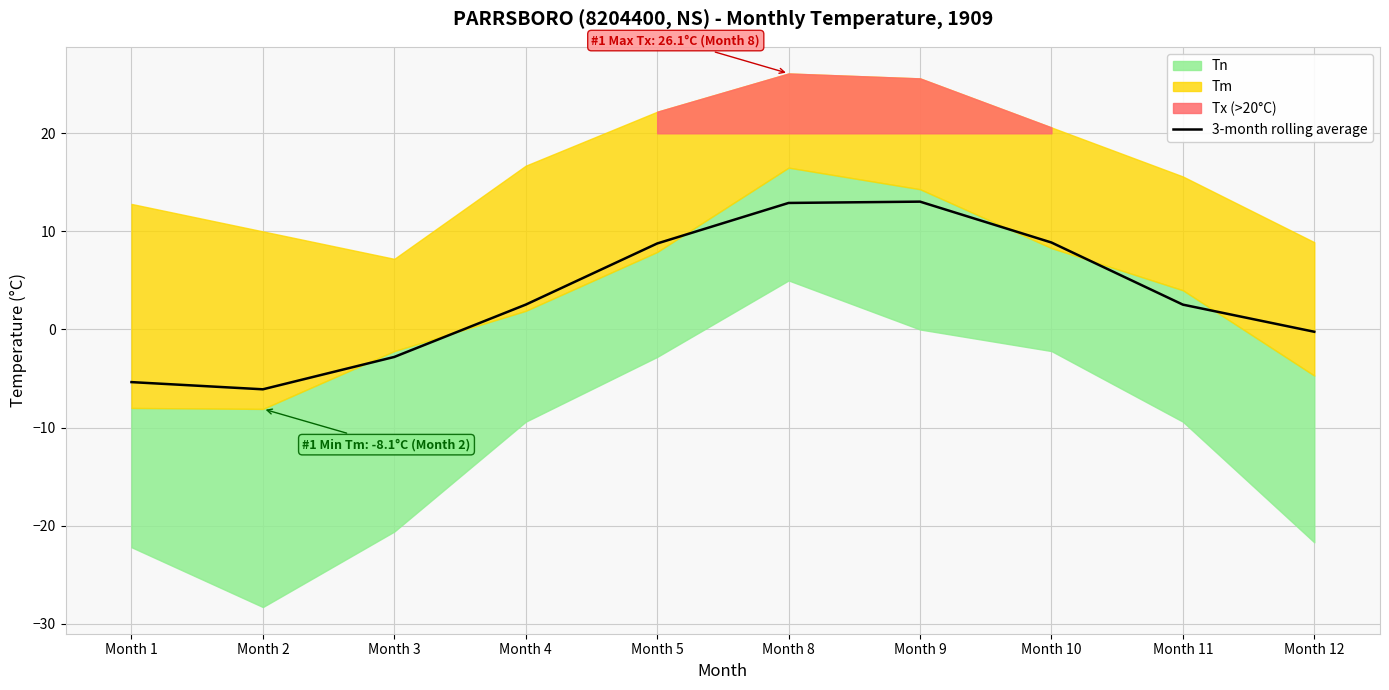

What is the lowest value of the 3-month rolling average series?

-6.1